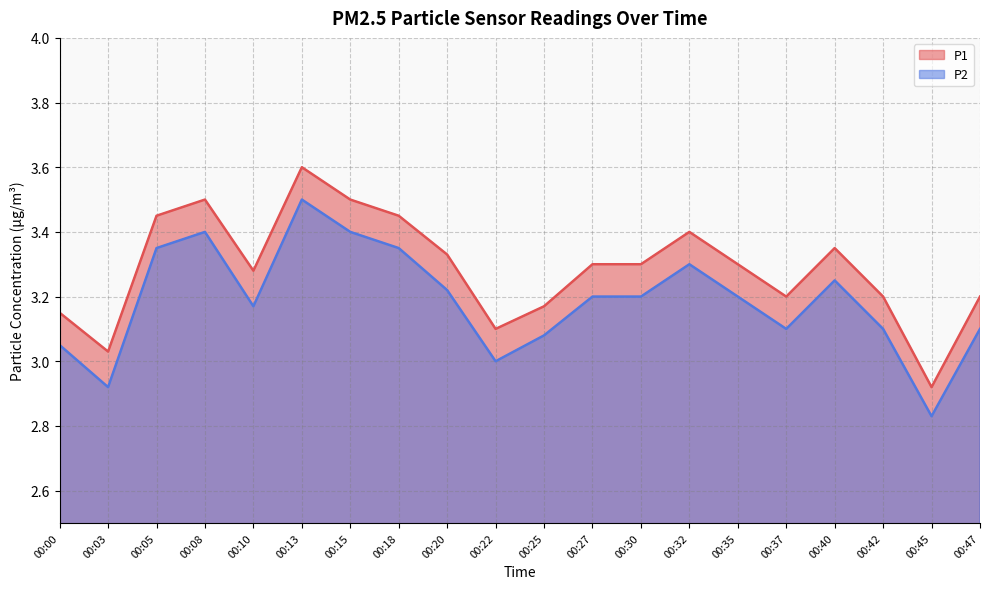

What is the difference between the maximum and minimum values in the P2 series?

0.7